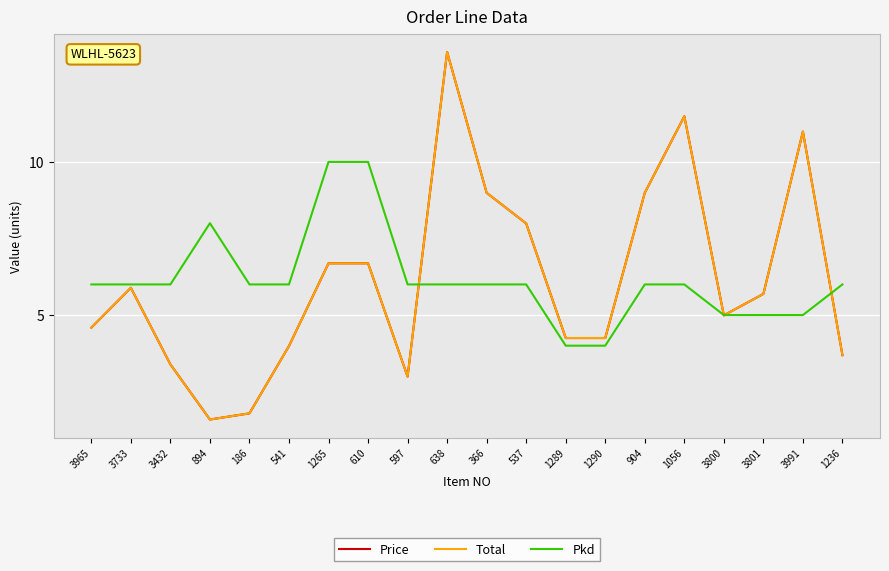

Reading left to right, what are all the values shown in this chart?

Price: 4.6	5.9	3.4	1.6	1.8	4.0	6.7	6.7	3.0	13.6	9.0	8.0	4.2	4.2	9.0	11.5	5.0	5.7	11.0	3.7
Total: 4.6	5.9	3.4	1.6	1.8	4.0	6.7	6.7	3.0	13.6	9.0	8.0	4.2	4.2	9.0	11.5	5.0	5.7	11.0	3.7
Pkd: 6.0	6.0	6.0	8.0	6.0	6.0	10.0	10.0	6.0	6.0	6.0	6.0	4.0	4.0	6.0	6.0	5.0	5.0	5.0	6.0